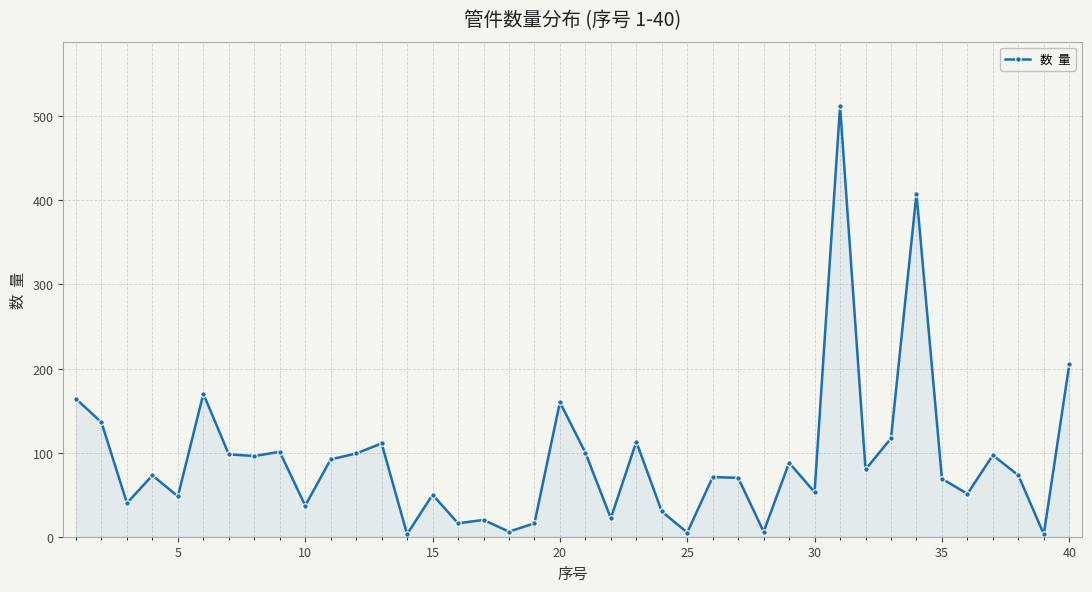

What is the maximum value shown in the chart?

512